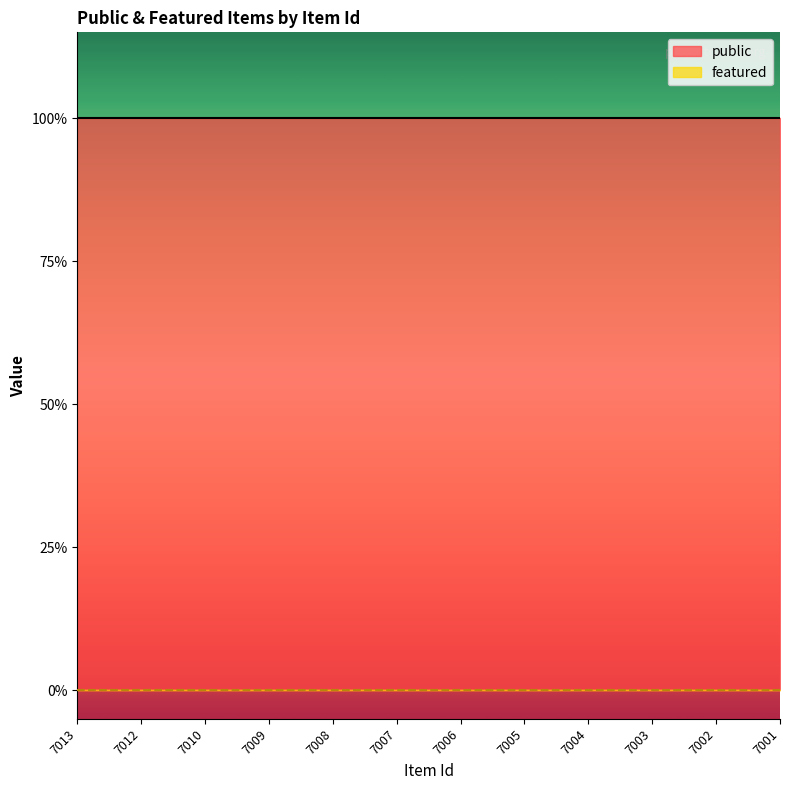

Does the chart display data point markers on the line(s)?

No